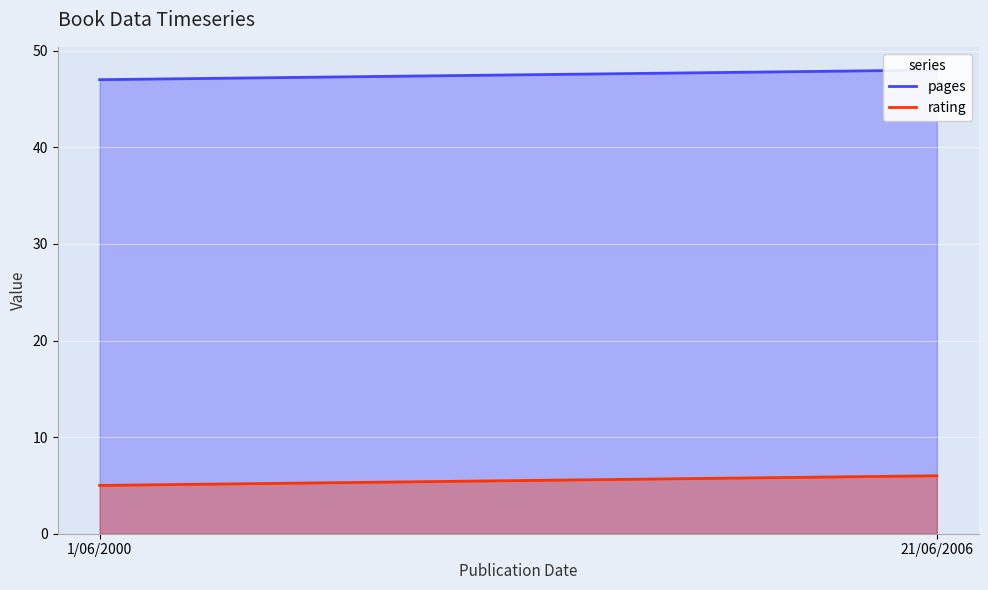

Which series has the largest range (max minus min)?

pages